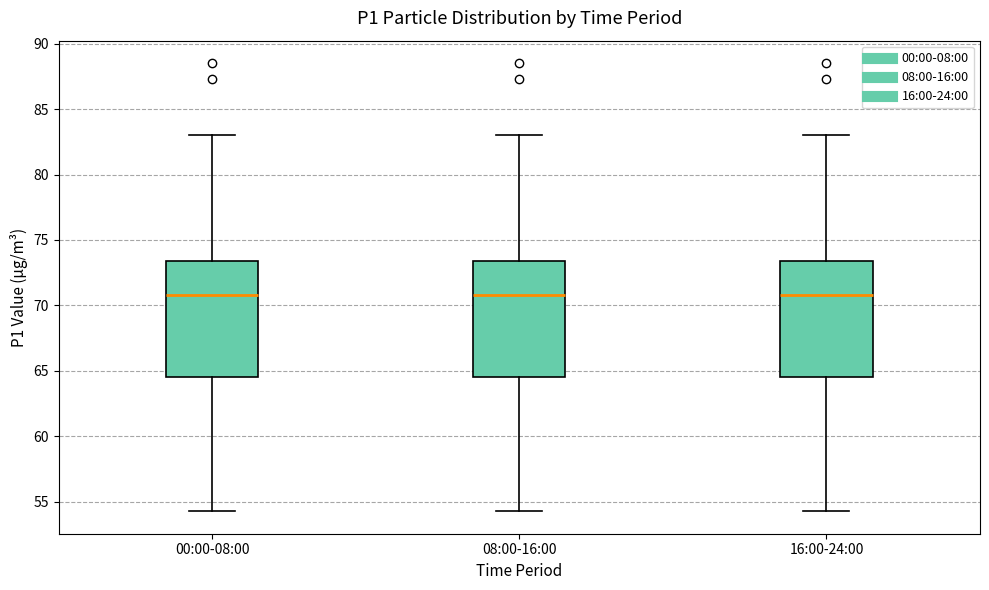

Reading left to right, transcribe this box plot: for each box, give where its median line is, the range the box spans, and where its two whiskers end, as read against the y-axis. The values are not printed on the chart, so give them approximately, as read against the axis.

00:00-08:00: median 71.0, box 64.5 to 73.5, whiskers 54.5 to 83.0
08:00-16:00: median 71.0, box 64.5 to 73.5, whiskers 54.5 to 83.0
16:00-24:00: median 71.0, box 64.5 to 73.5, whiskers 54.5 to 83.0